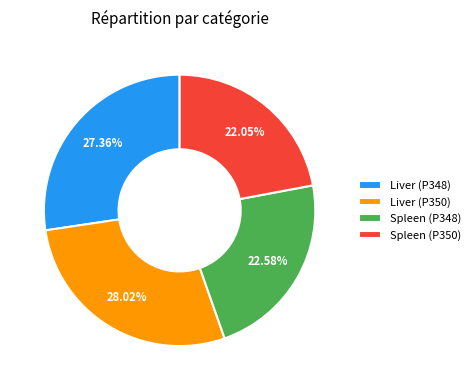

What percentage is the Liver (P350) slice, to the nearest percent?

28%